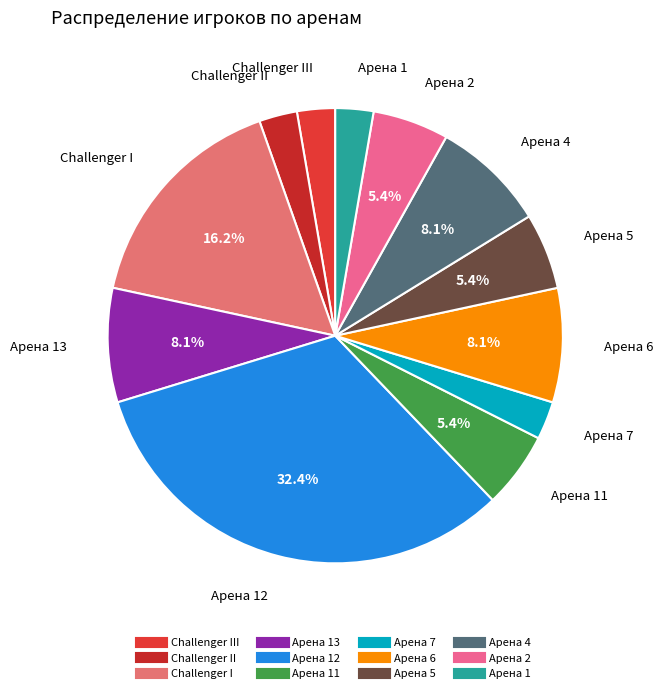

Count the number of slices in the pie.

12